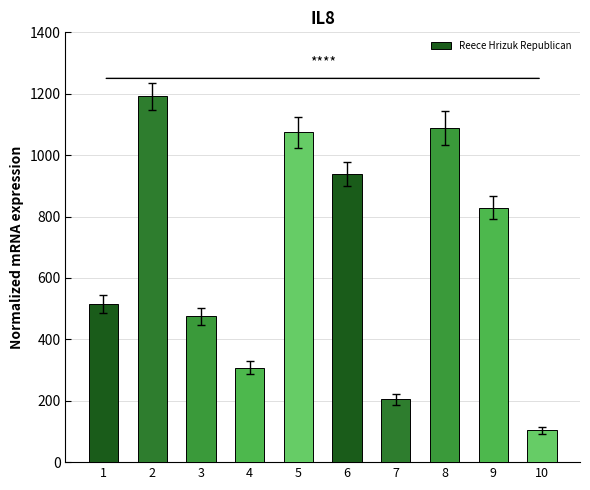

Reading left to right, extract all data points from this chart.

1=515	2=1191	3=475	4=308	5=1074	6=939	7=205	8=1089	9=829	10=104